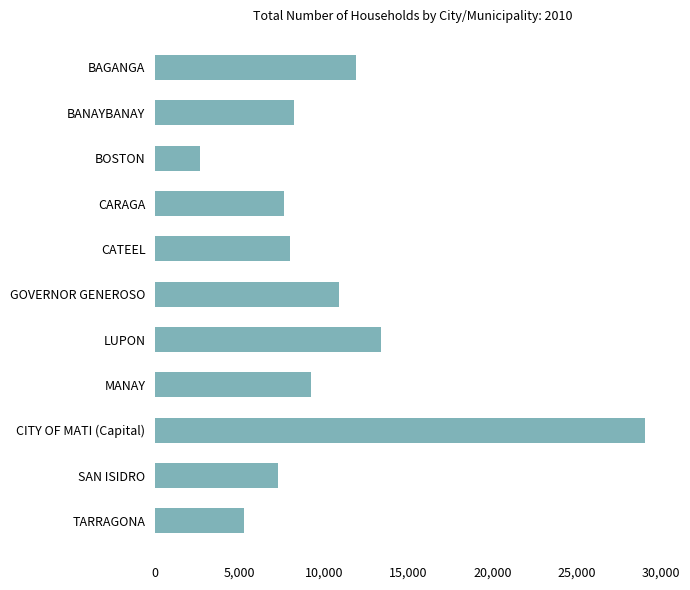

What is the smallest value displayed?

2672